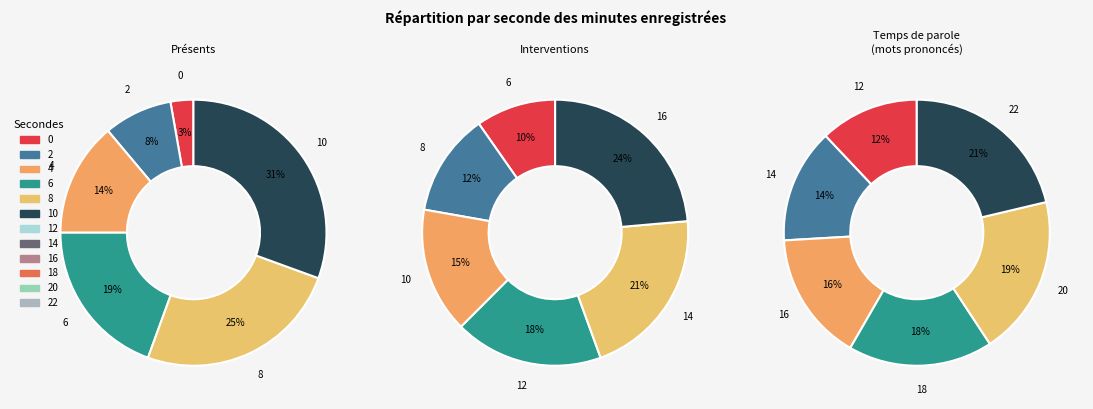

Do 20 and 4 together represent more than half of the pie?

No